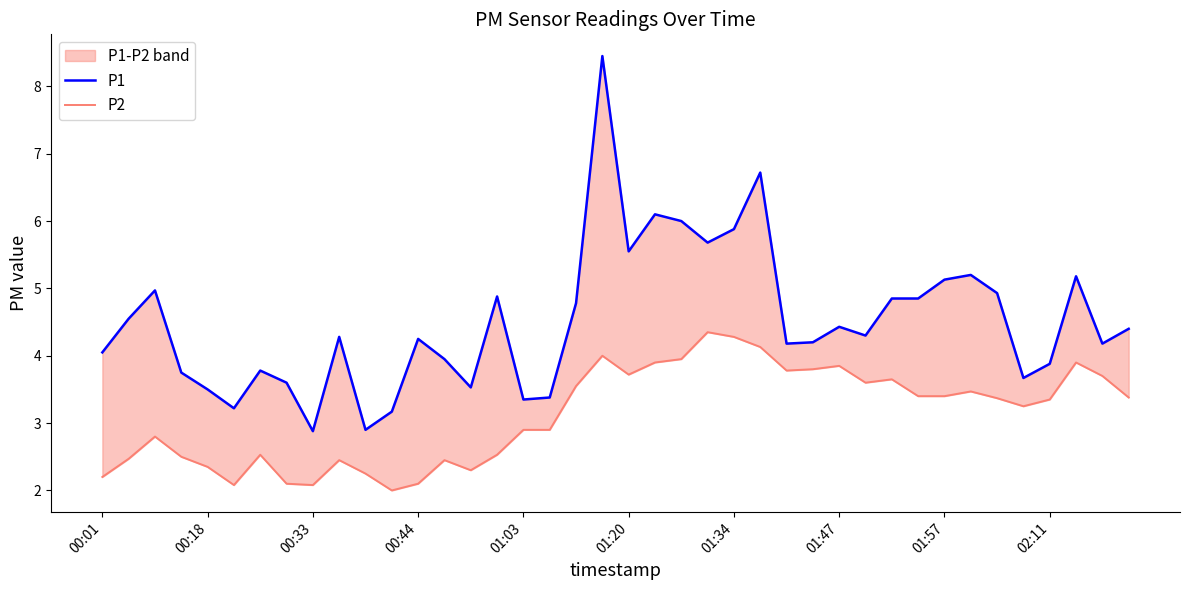

What is the value of the P1 point at the 23rd from the left?

6.0